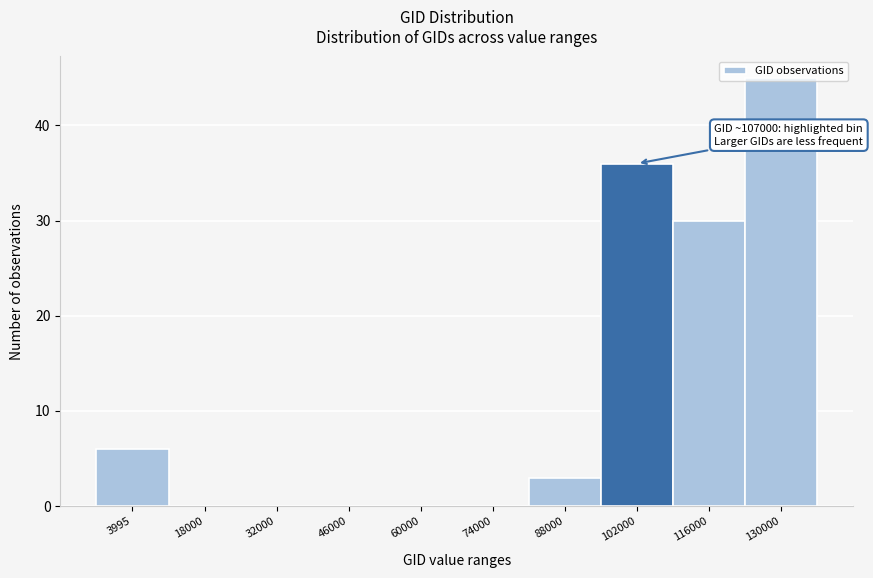

What is the maximum value shown in the chart?

45